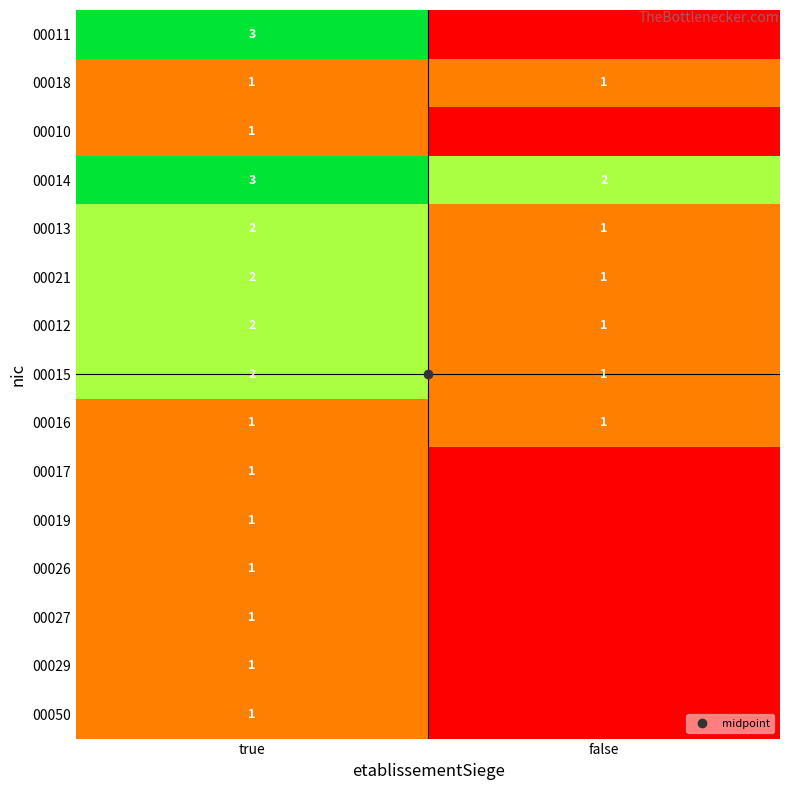

How many distinct data groups are displayed?

15